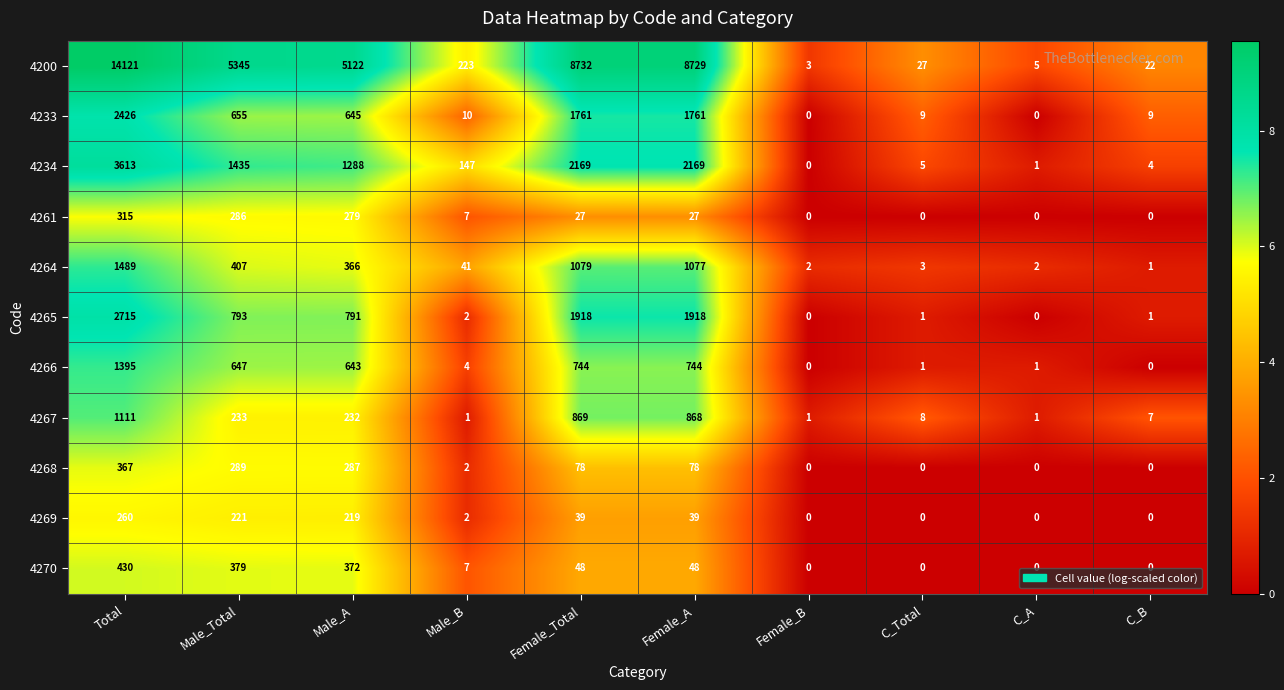

What is the sum of the 4268 values at Male_Total and C_Total?

289